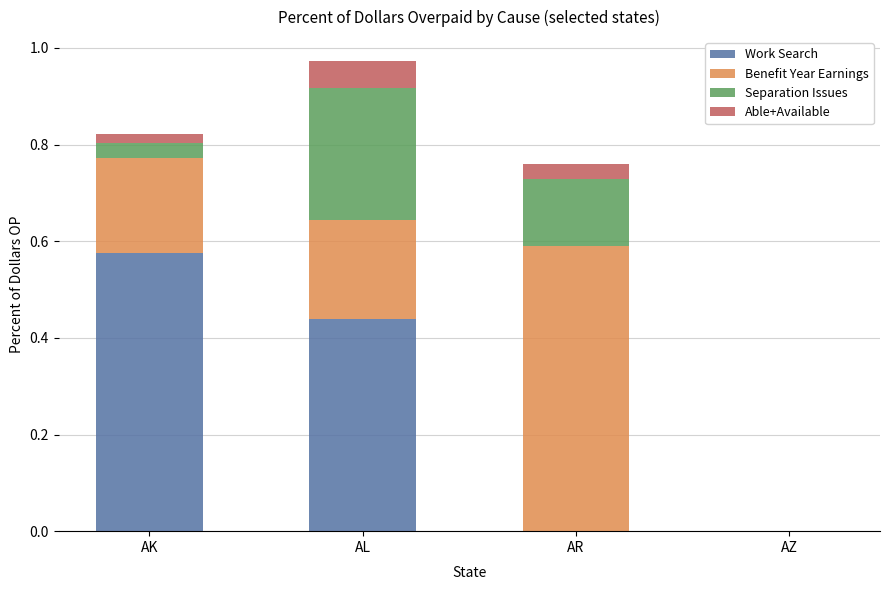

Which category has the highest value in the Work Search series?

AK